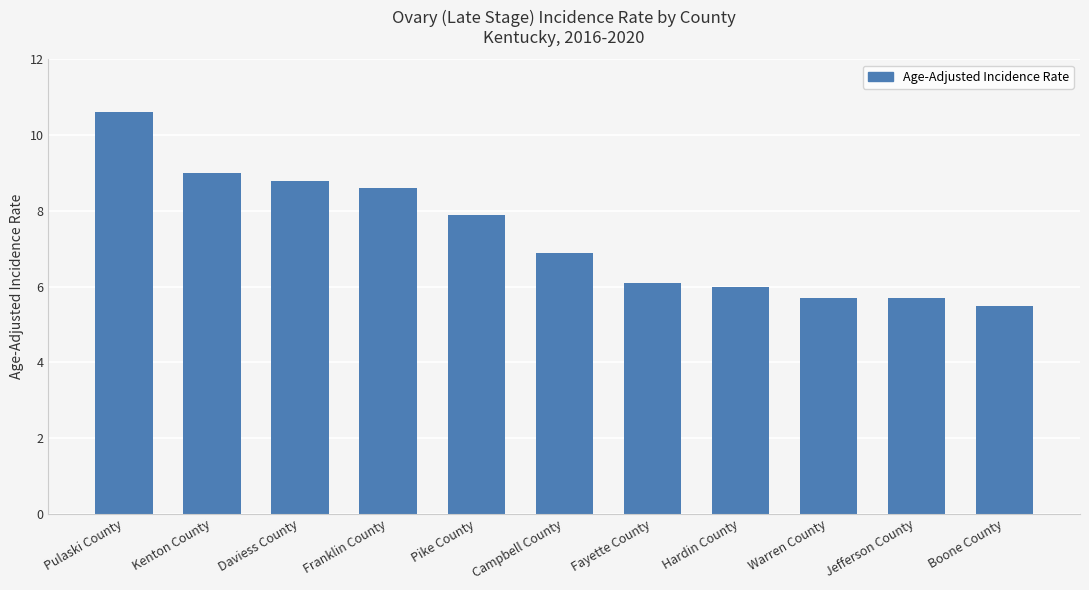

Does the chart contain any negative values?

No